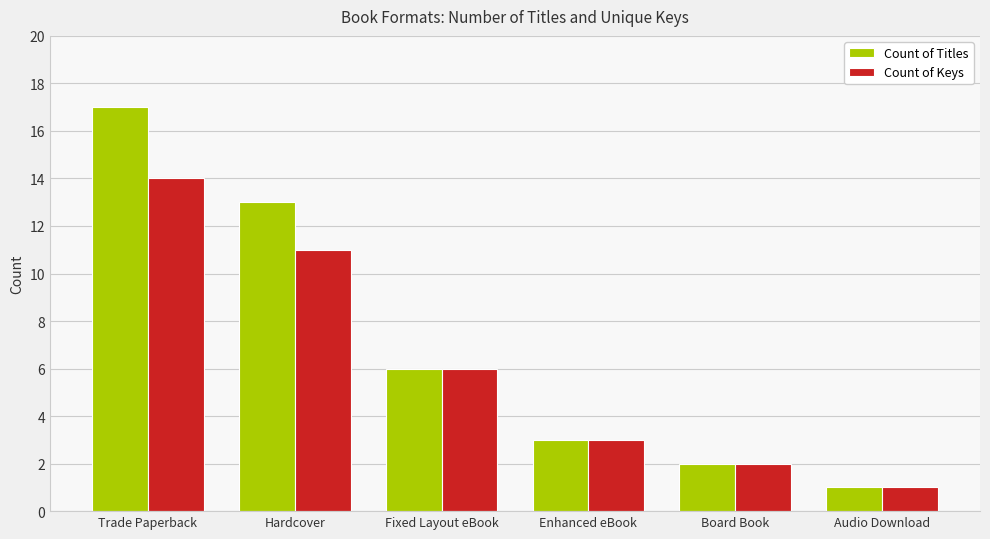

What is the label of the 2nd bar from the right?

Board Book